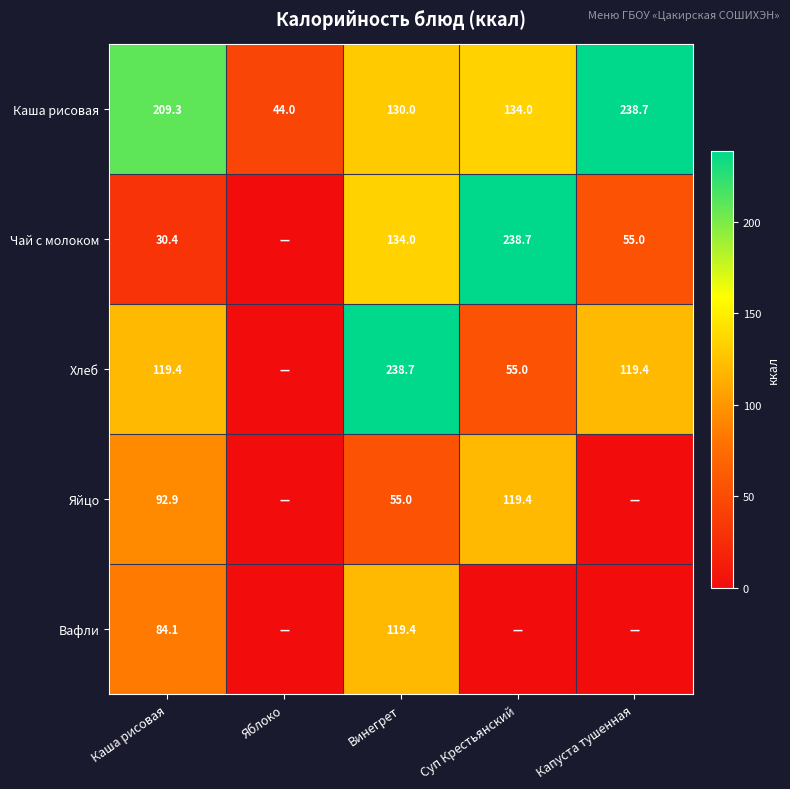

How many data points in Каша рисовая are less than 134?

2